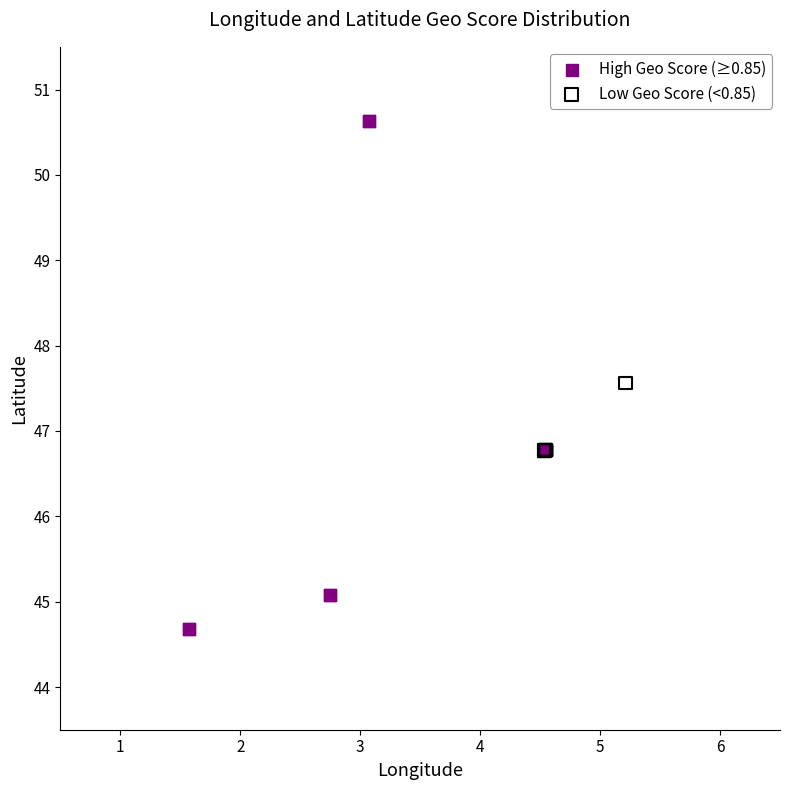

Which series contains the lowest Y value?

High Geo Score (≥0.85)